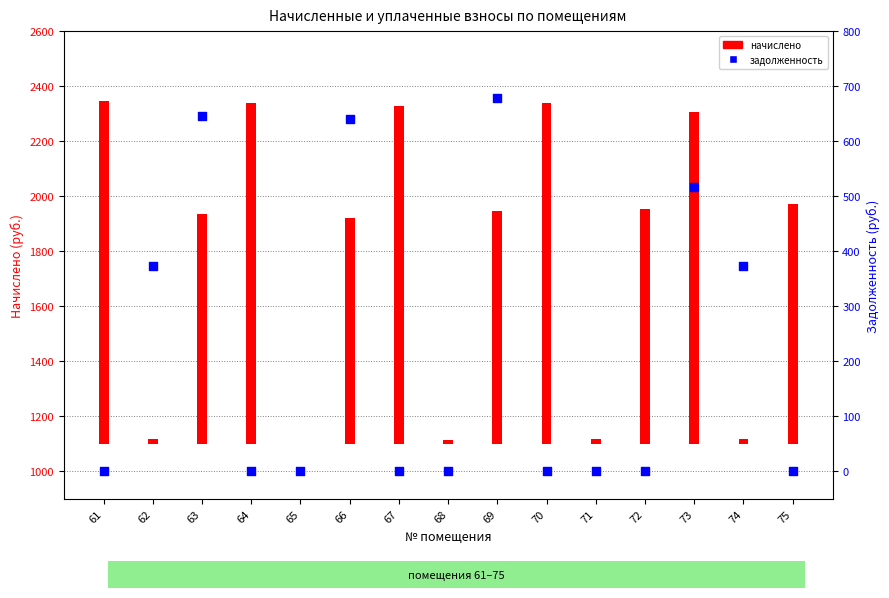

What are all the series names shown in the legend?

начислено, задолженность